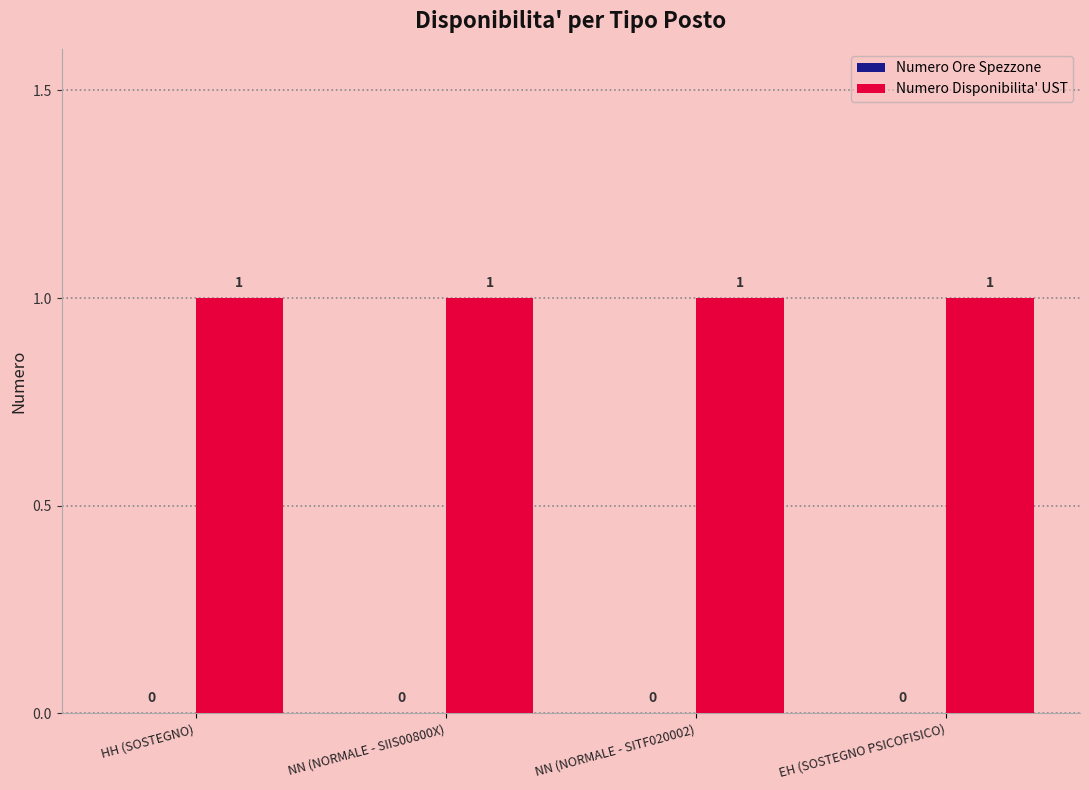

What is the label of the 1st bar from the left?

HH (SOSTEGNO)